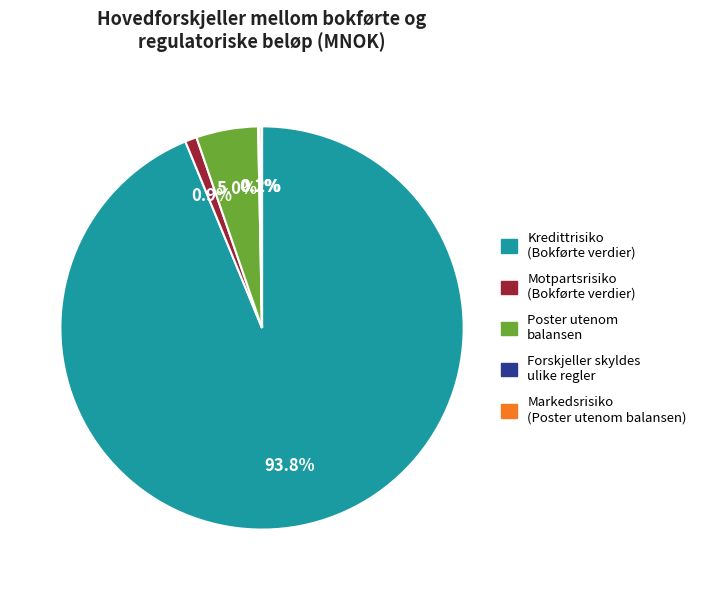

Which slice is the largest?

Kredittrisiko (Bokførte verdier)